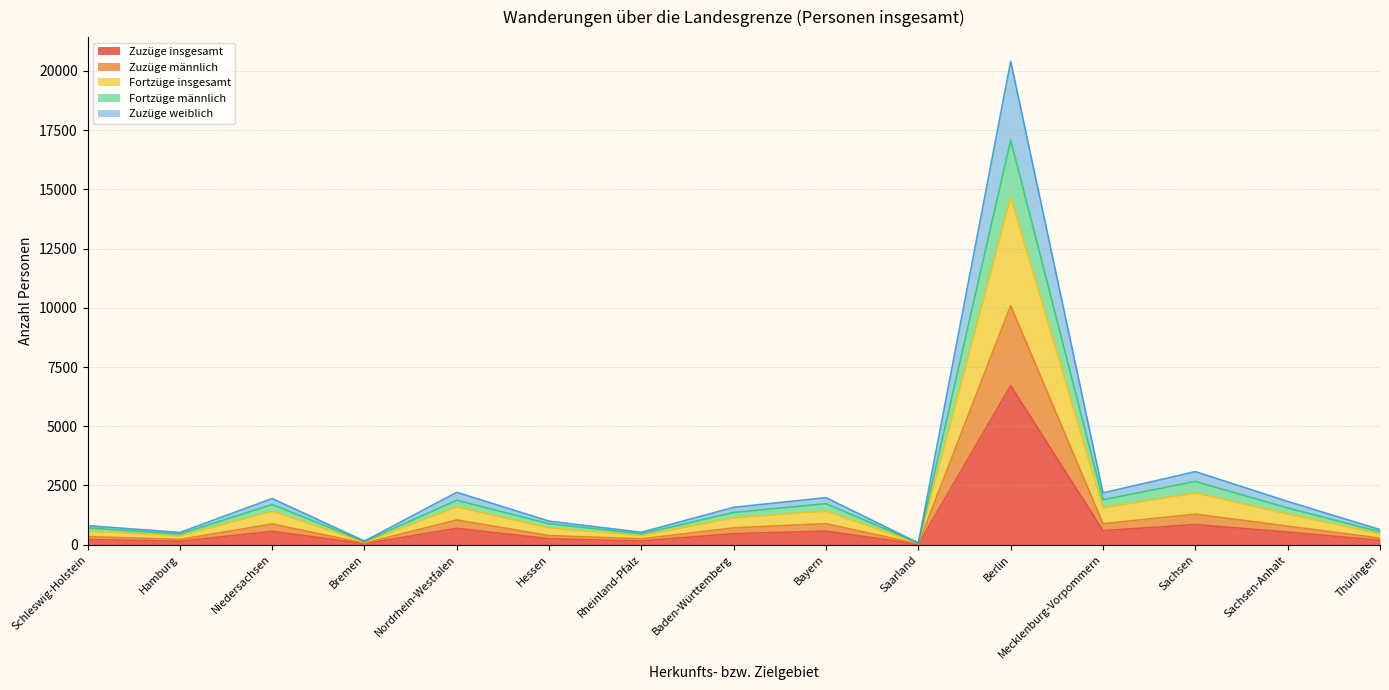

What is the difference between the maximum and minimum values in the Zuzüge insgesamt series?

6693